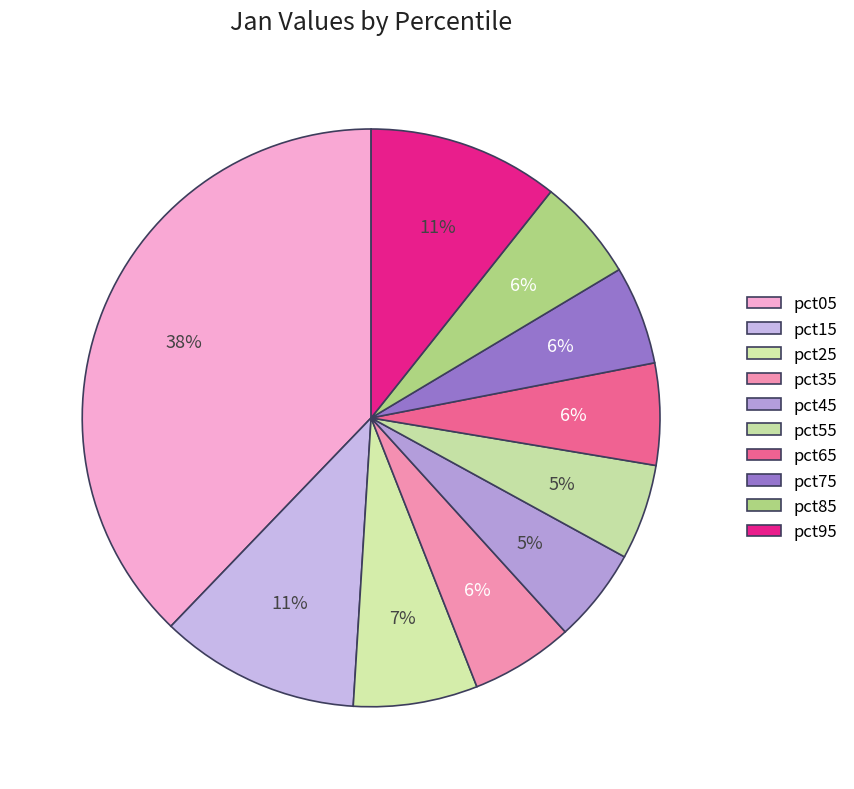

How many segments does this pie chart have?

10